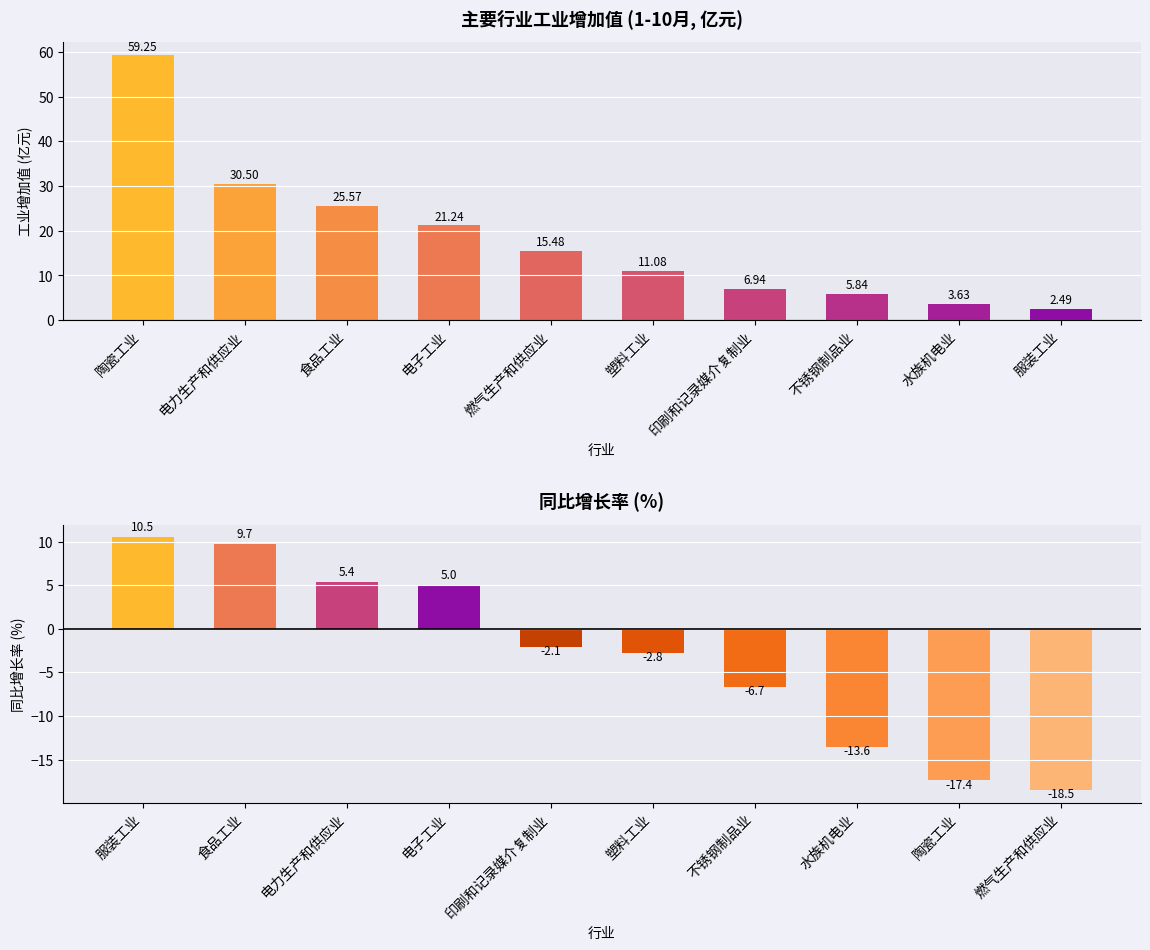

The value of 同比增长率(%) at 电力生产和供应业 is 7.4. True or false?

False